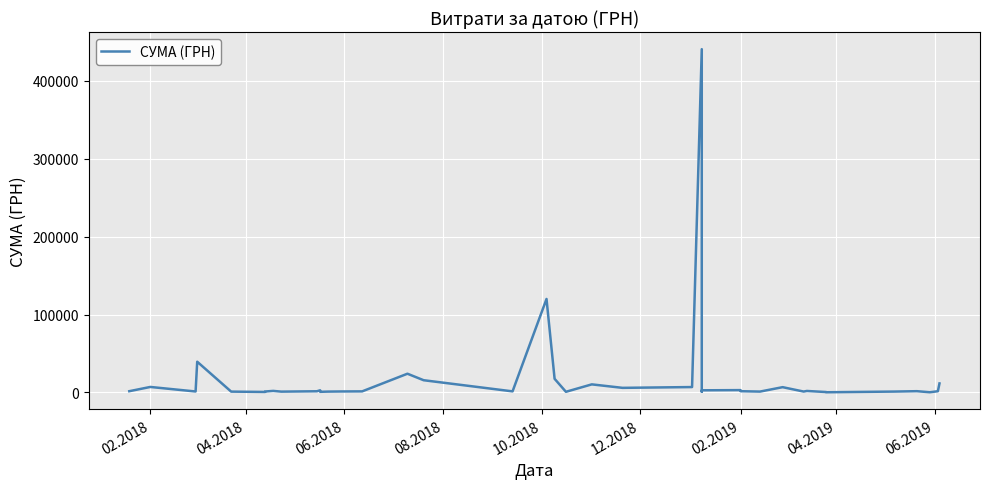

The chart shows a value of 320.0 at 37. True or false?

False